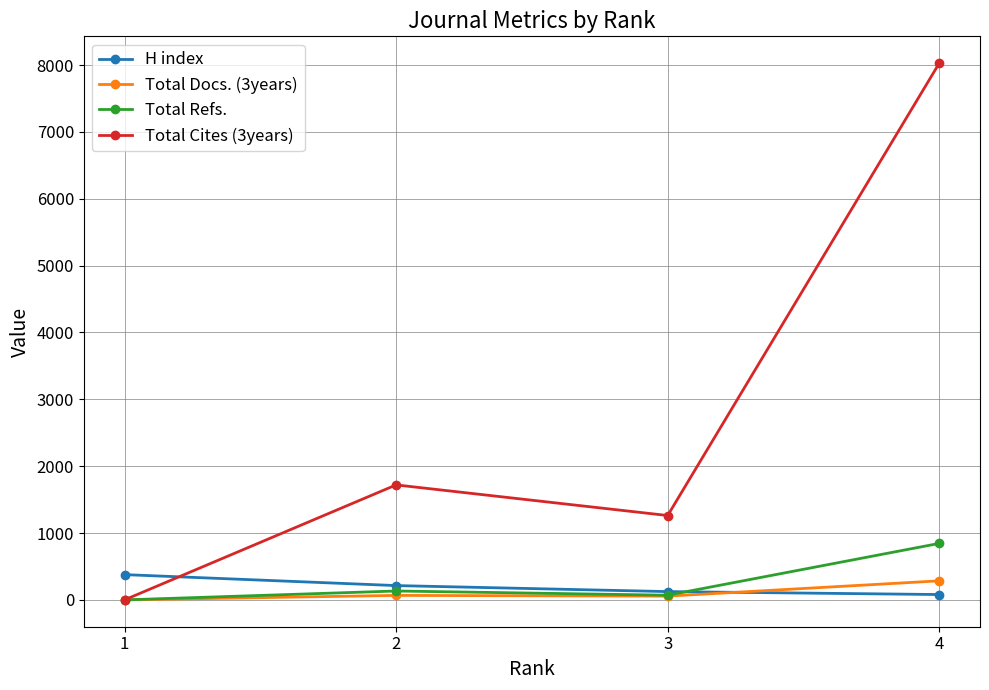

What is the sum of all Total Cites (3years) values?

11011